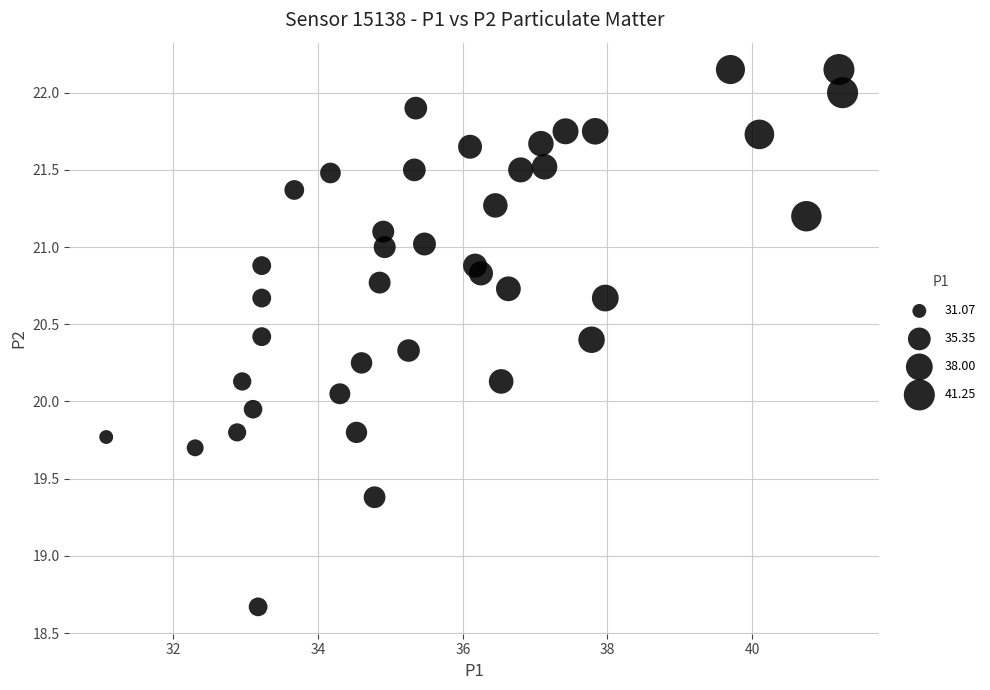

What is the range of X values (max minus min)?

10.2